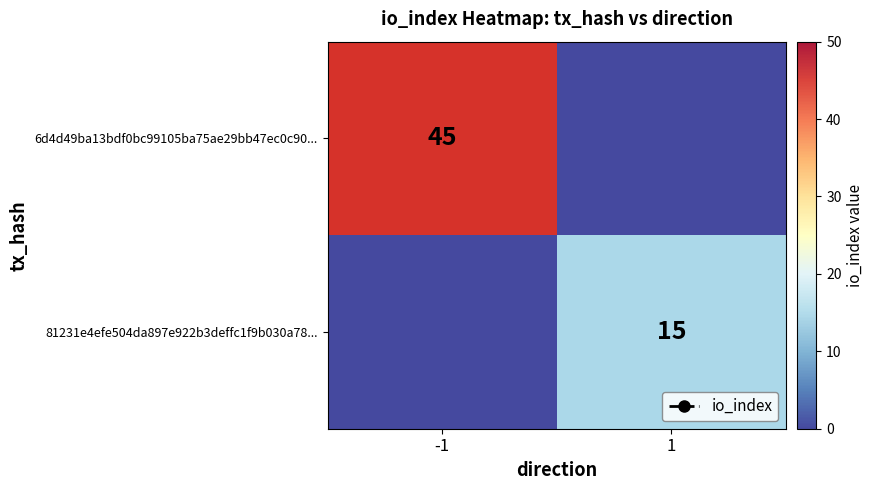

Read the 81231e4efe504da897e922b3deffc1f9b030a78... value at 1.

15.0